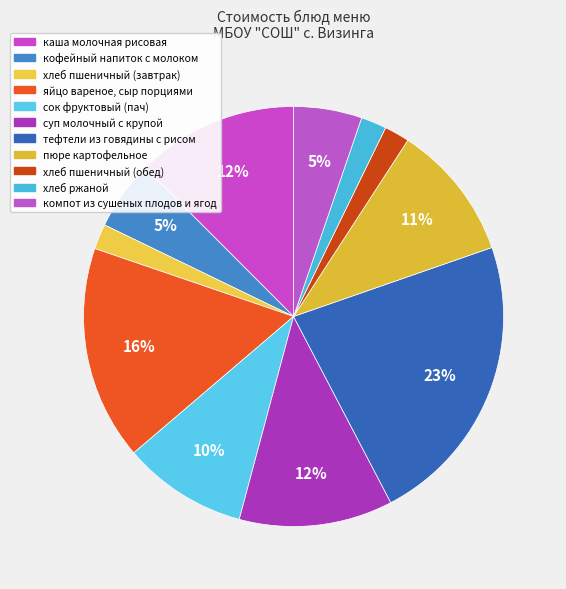

Which slice is the largest?

тефтели из говядины с рисом